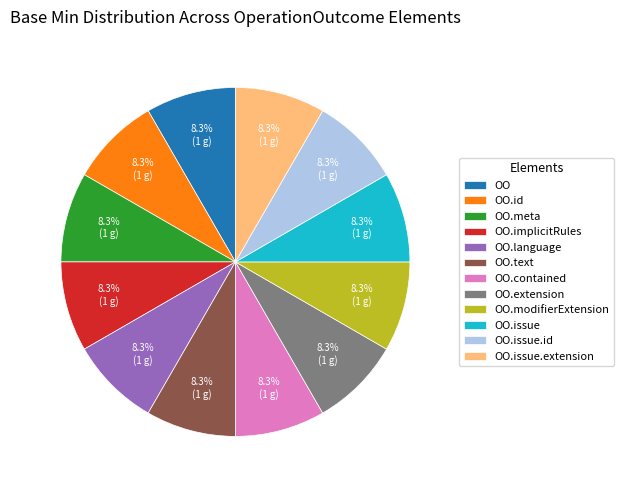

What is the ratio of the value at OO.extension to the value at OO.id?

1.0